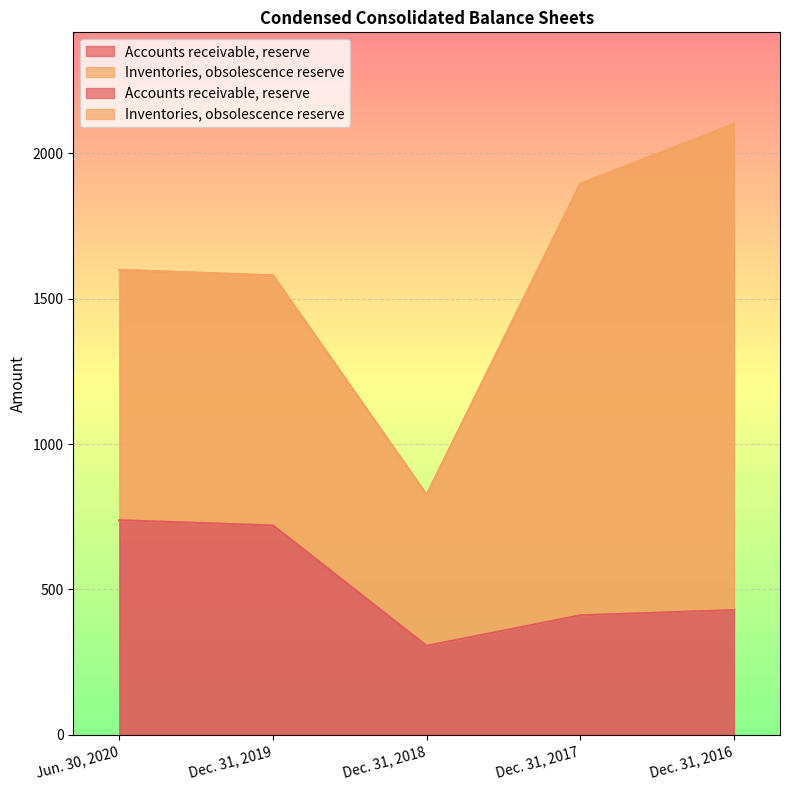

Is it true that the value at Dec. 31, 2016 is 596?

False